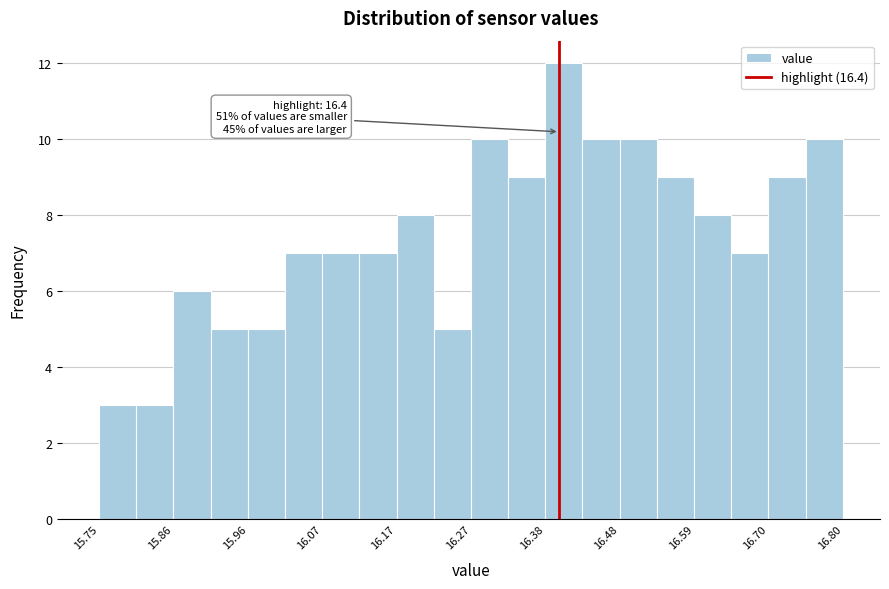

Read against the x-axis, roughly where is the centre of the tallest bar?

16.40